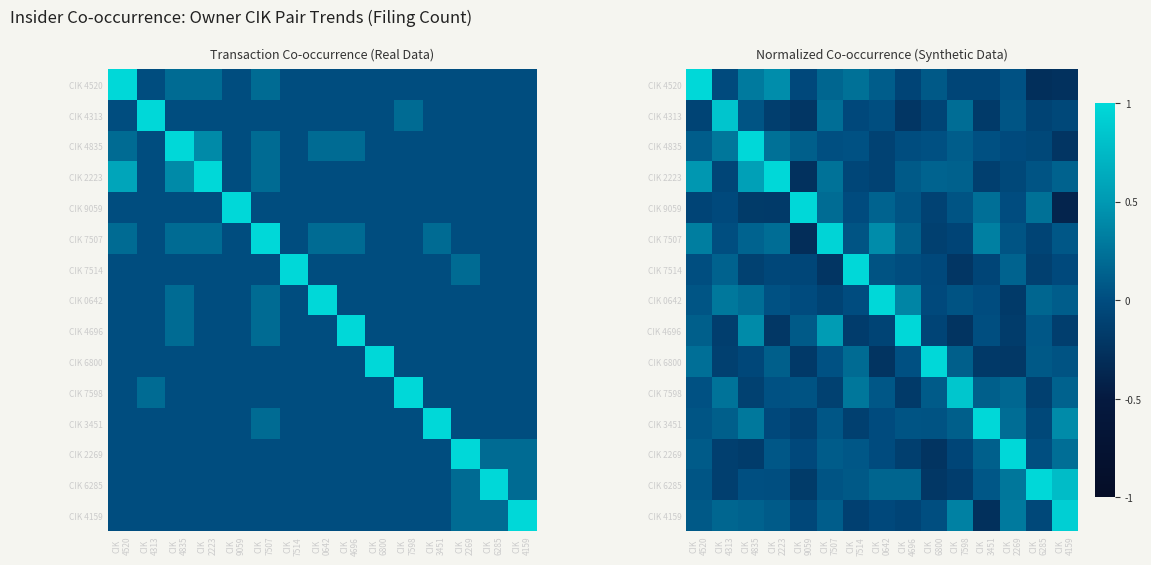

Which series has the largest range (max minus min)?

CIK 9059